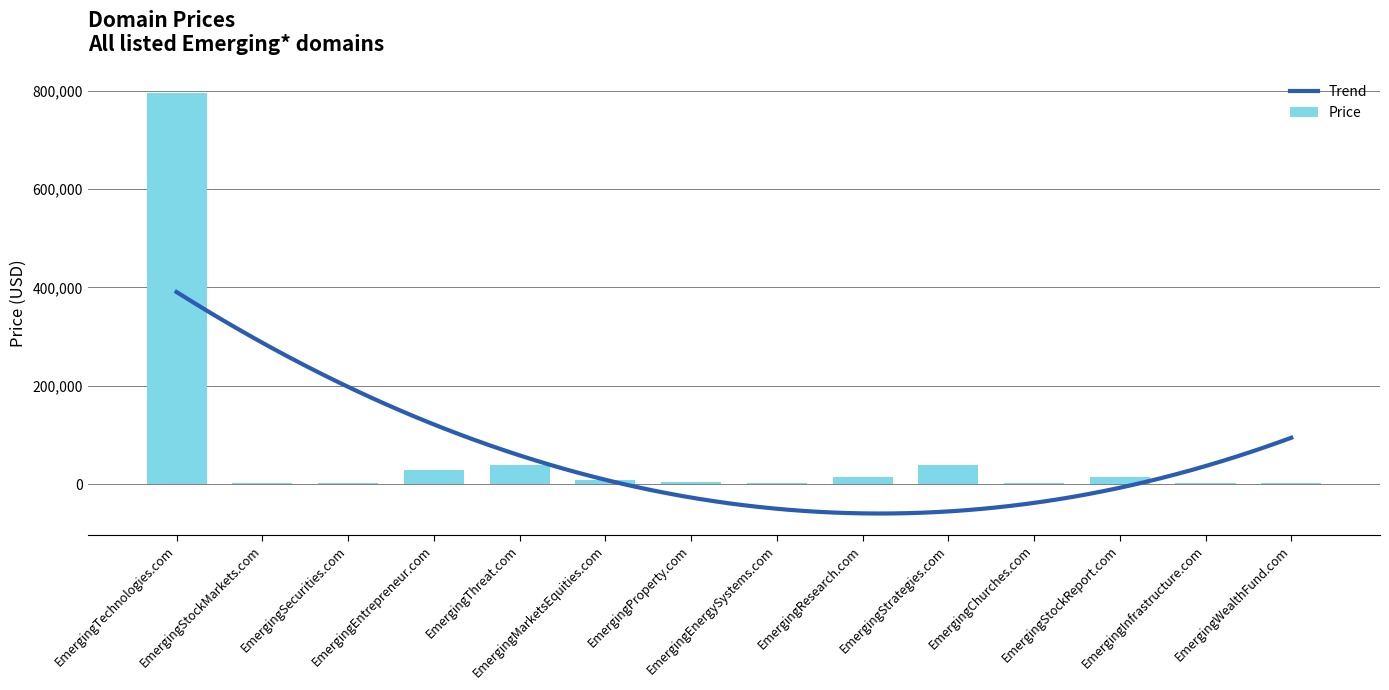

Which category has the lowest value across all series?

EmergingStockMarkets.com